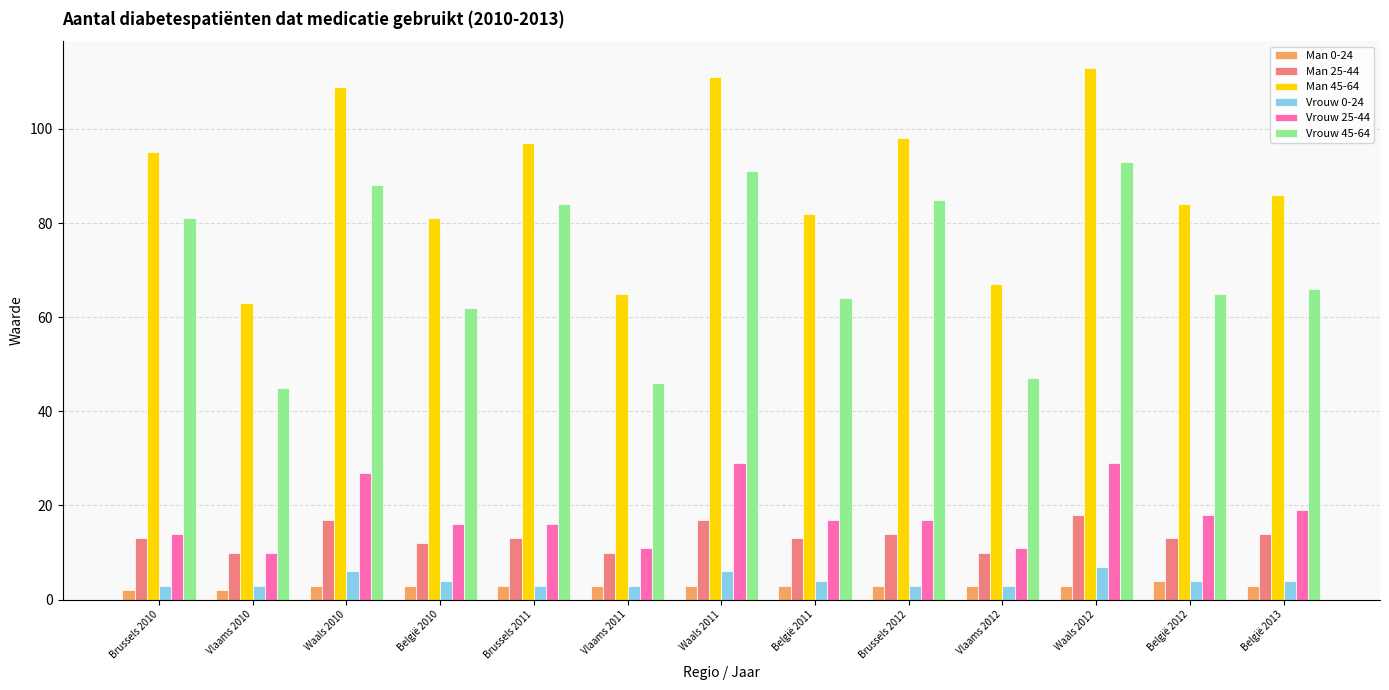

What are all the series names shown in the legend?

Man 0-24, Man 25-44, Man 45-64, Vrouw 0-24, Vrouw 25-44, Vrouw 45-64